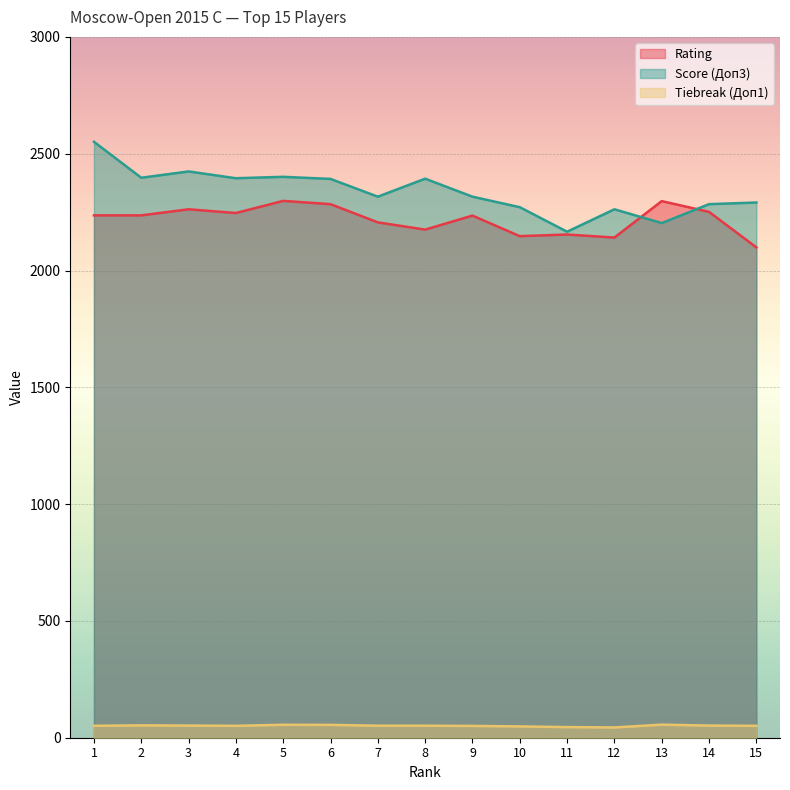

How many lines are shown in the chart?

3